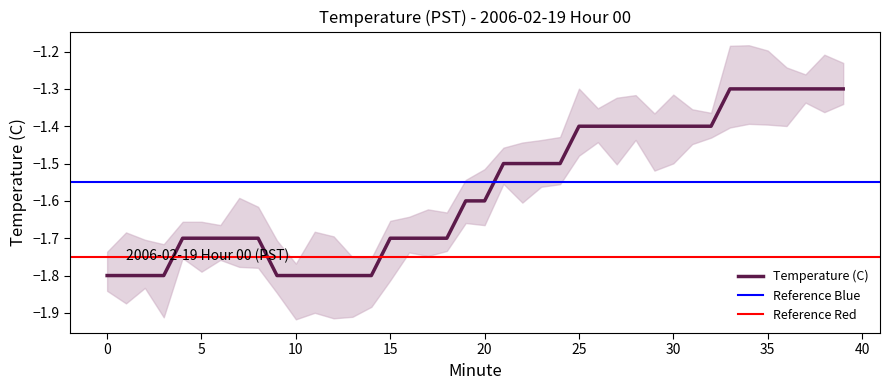

Which has a higher value, 13 or 8?

8